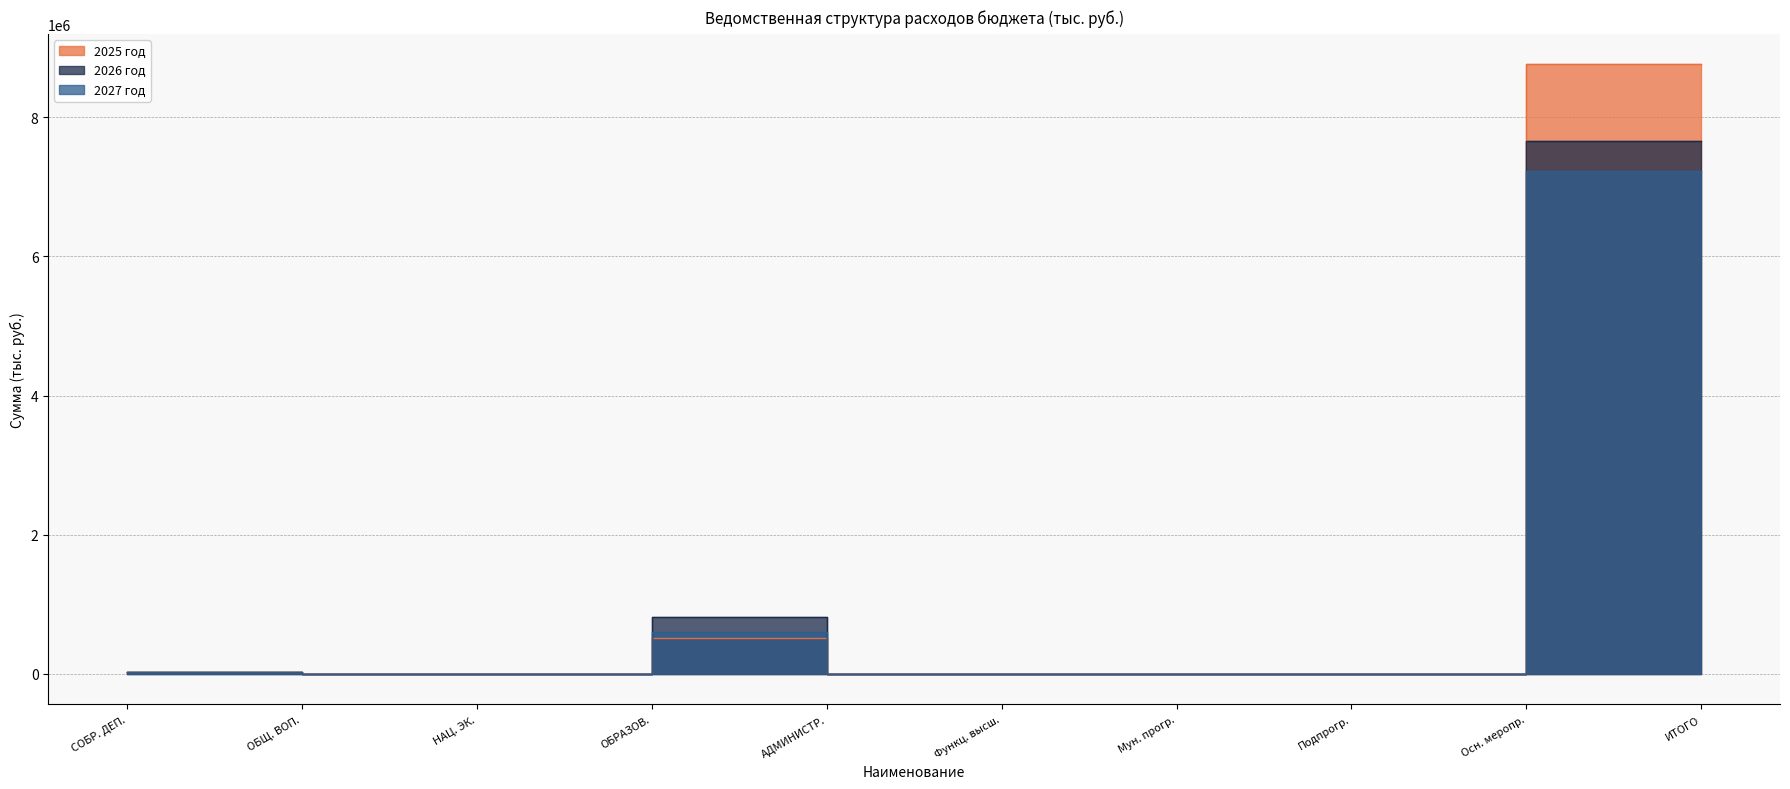

The value of 2026 год at ОБРАЗОВ. is 30.9. True or false?

False